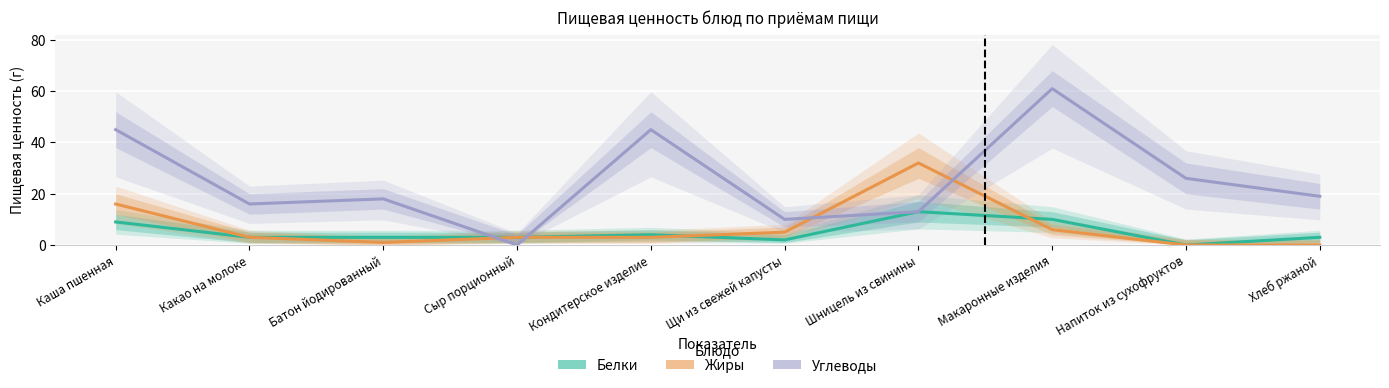

What is the difference between the second highest and minimum values in the Жиры series?

16